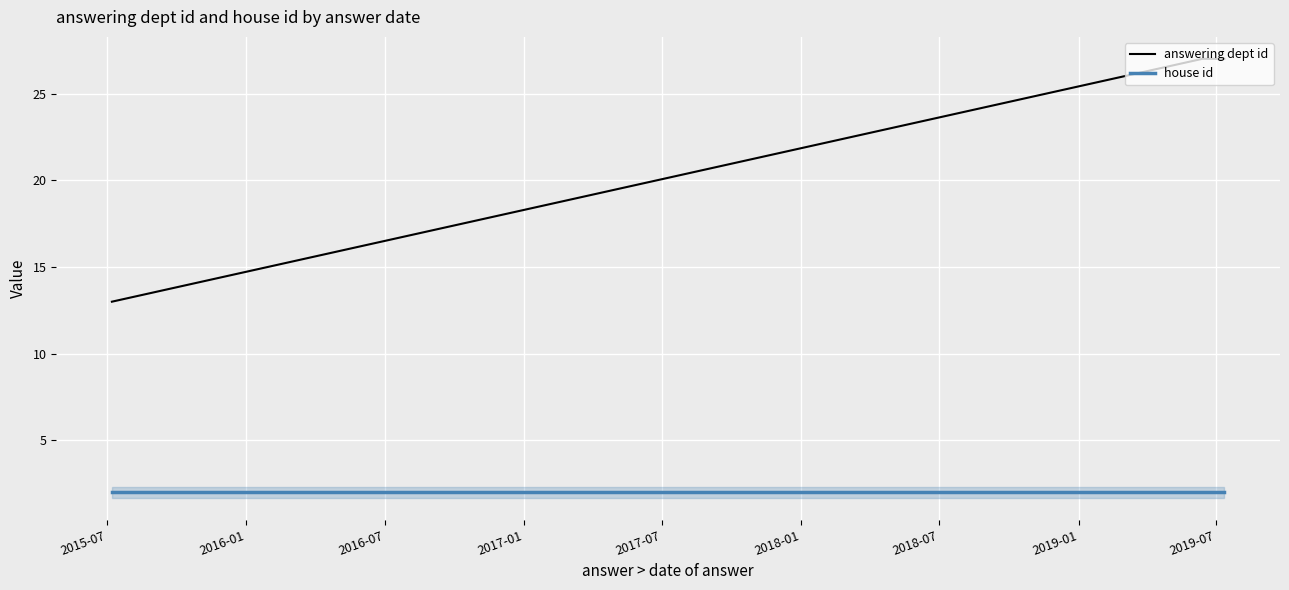

True or false: house id and answering dept id cross at least once.

False